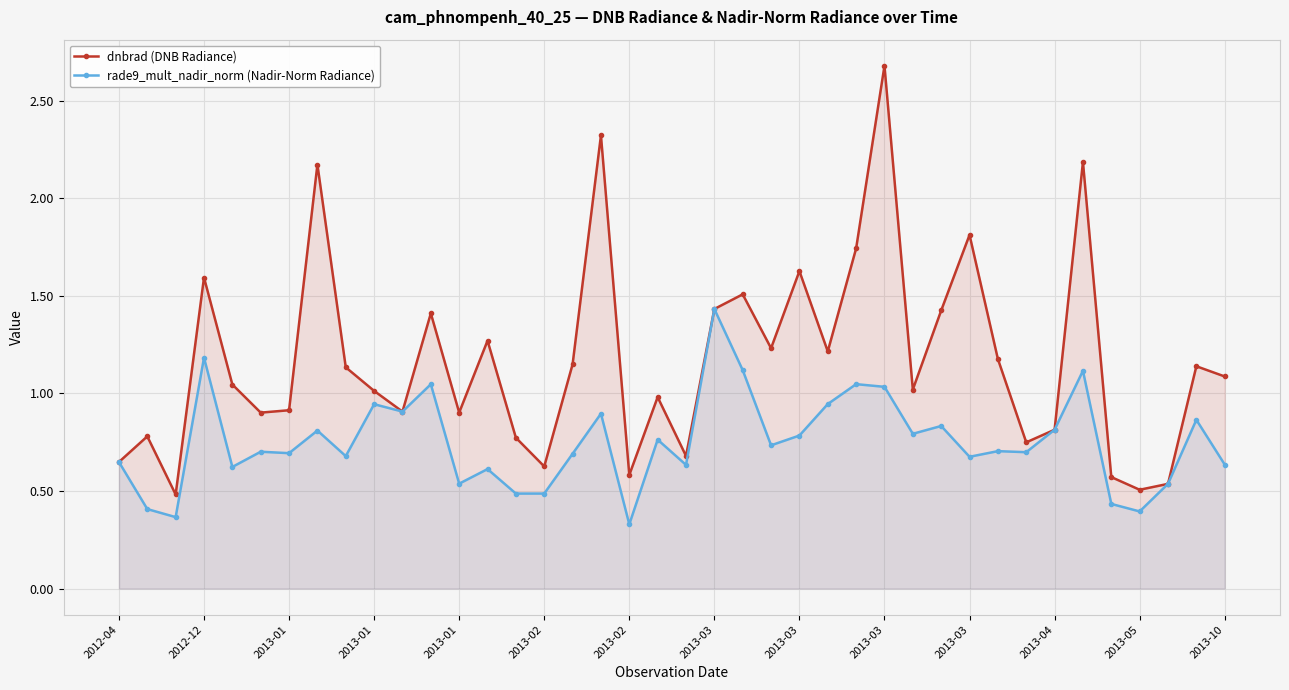

What is the value of the dnbrad (DNB Radiance) point at the 2nd from the left?

0.8